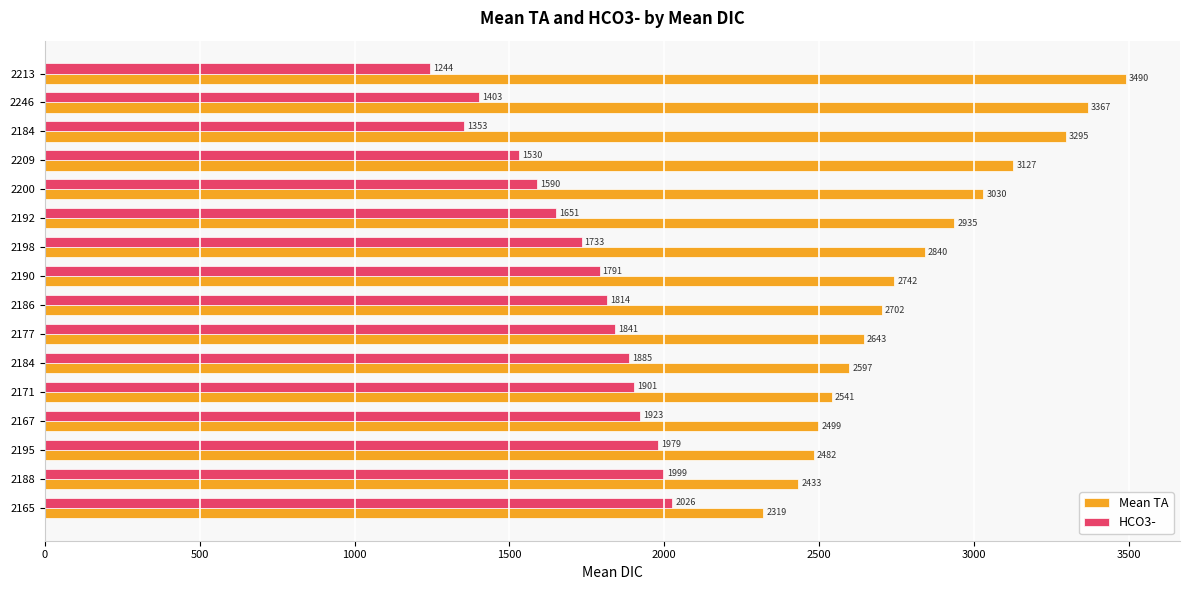

How many distinct data groups are displayed?

2